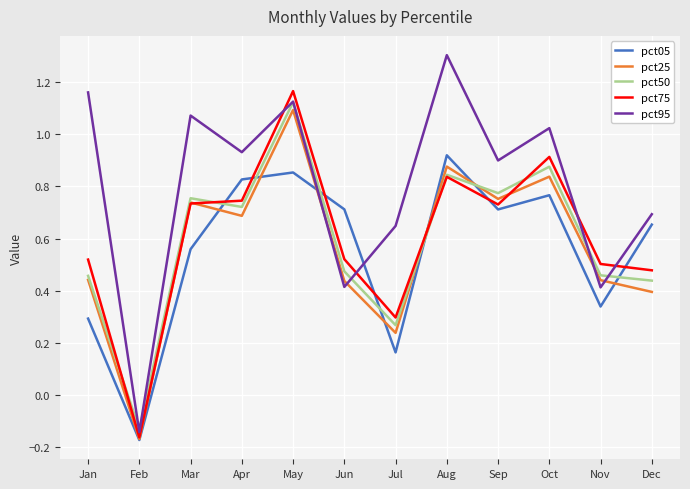

Which series changed the most between Jan and May?

pct50